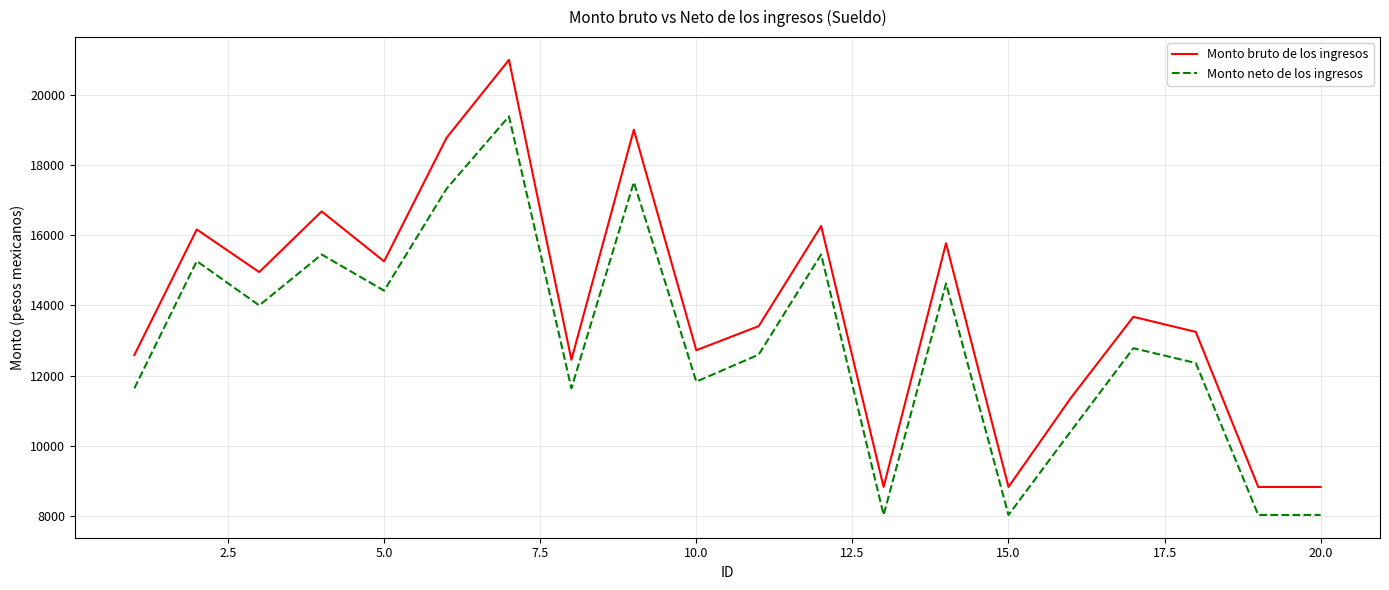

What is the highest value of the Monto bruto de los ingresos series?

20991.4